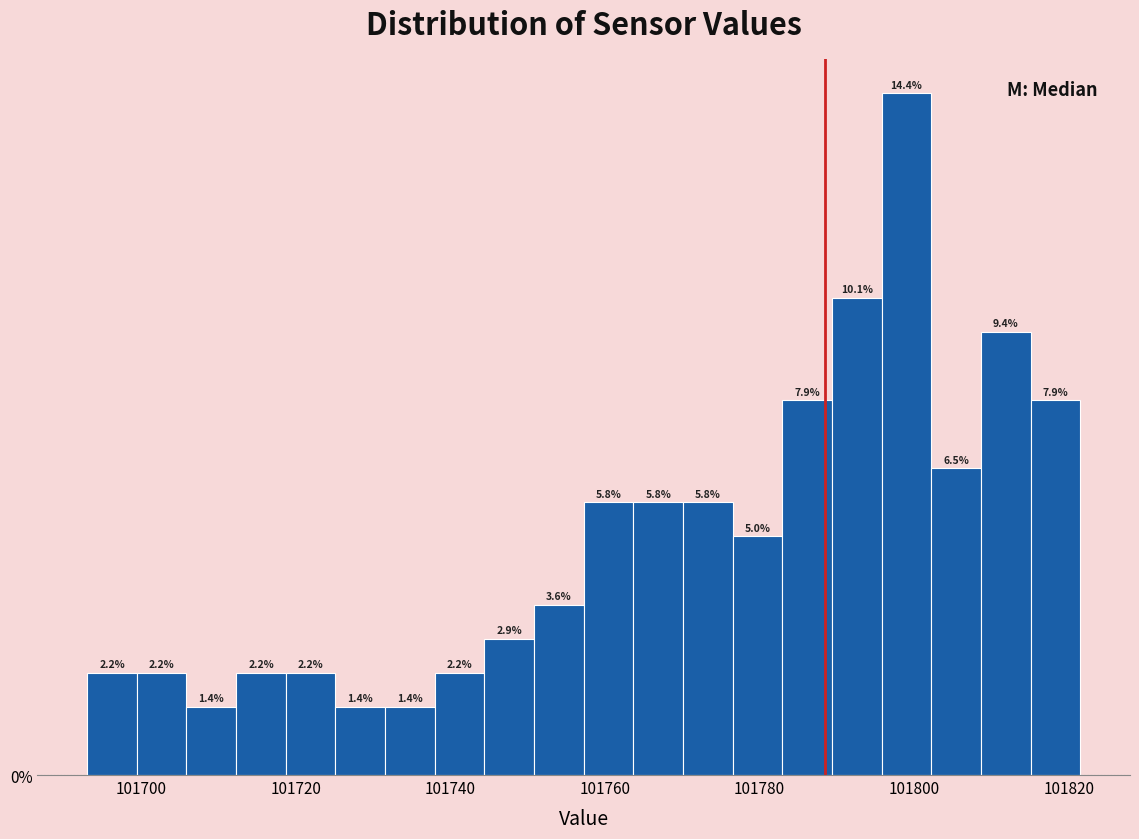

Around what value on the x-axis is the tallest bar? Give the approximate position of its centre, as read against the axis.

101800